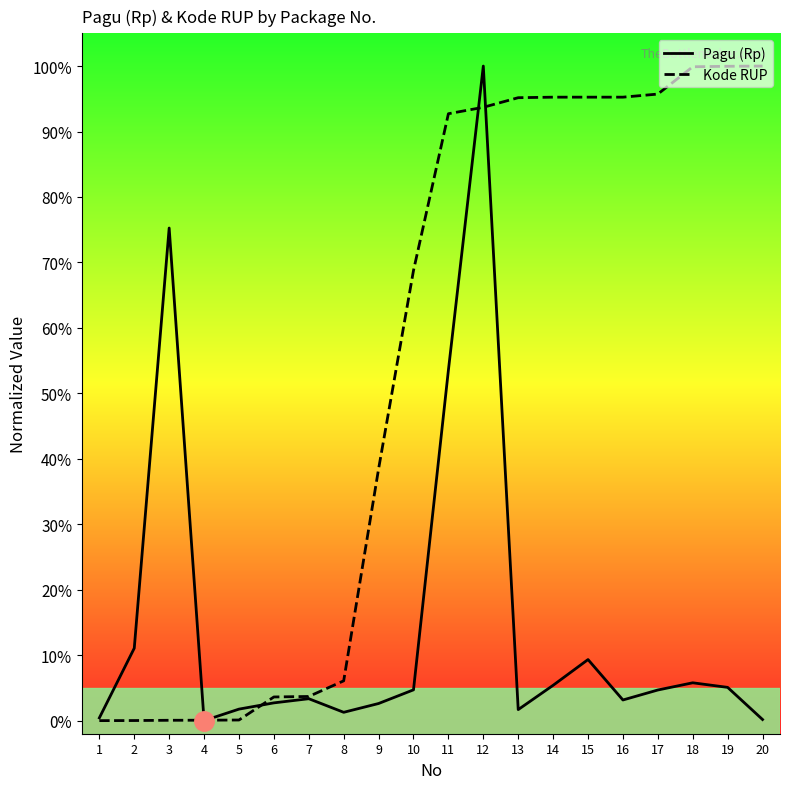

Reading left to right, transcribe all the data shown in this chart.

Pagu (Rp): 1=0.0	2=0.1	3=0.8	4=0.0	5=0.0	6=0.0	7=0.0	8=0.0	9=0.0	10=0.0	11=0.5	12=1.0	13=0.0	14=0.1	15=0.1	16=0.0	17=0.0	18=0.1	19=0.1	20=0.0
Kode RUP: 1=0.0	2=0.0	3=0.0	4=0.0	5=0.0	6=0.0	7=0.0	8=0.1	9=0.4	10=0.7	11=0.9	12=0.9	13=1.0	14=1.0	15=1.0	16=1.0	17=1.0	18=1.0	19=1.0	20=1.0